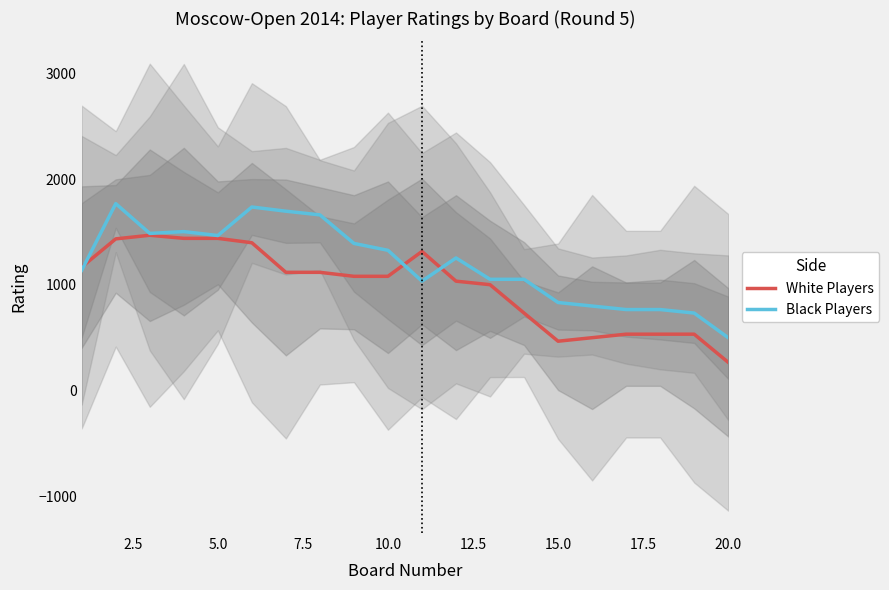

Which series has the largest range (max minus min)?

Black Players